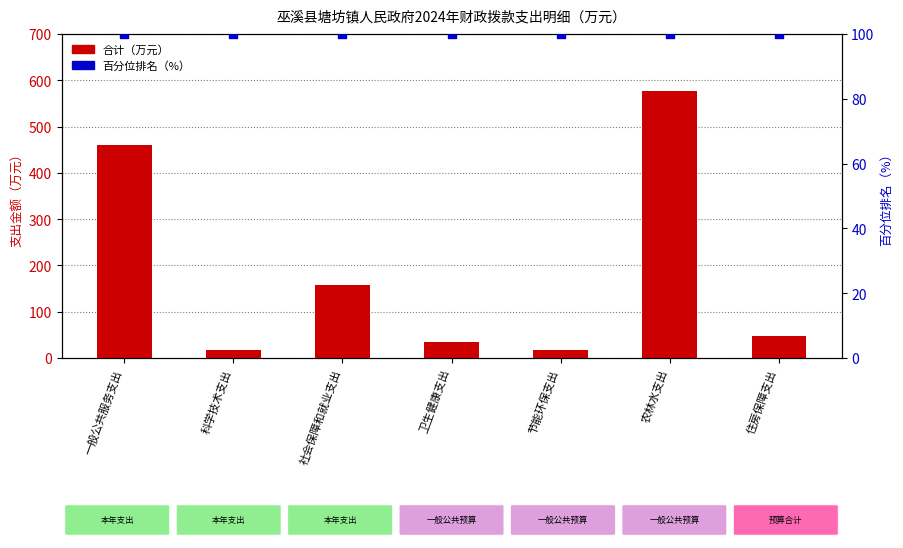

At how many categories does at least one series exceed 513?

1